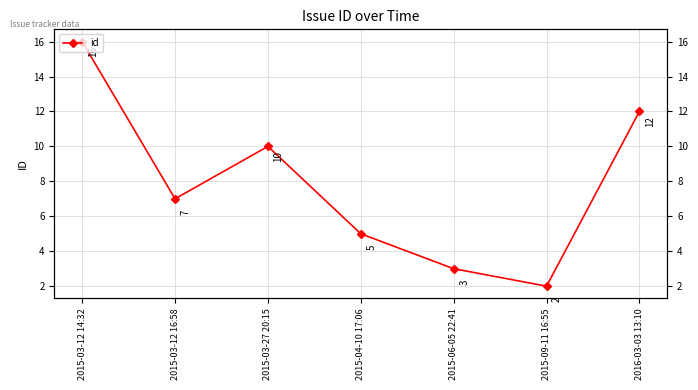

What is the value of the 4th point from the left?

5